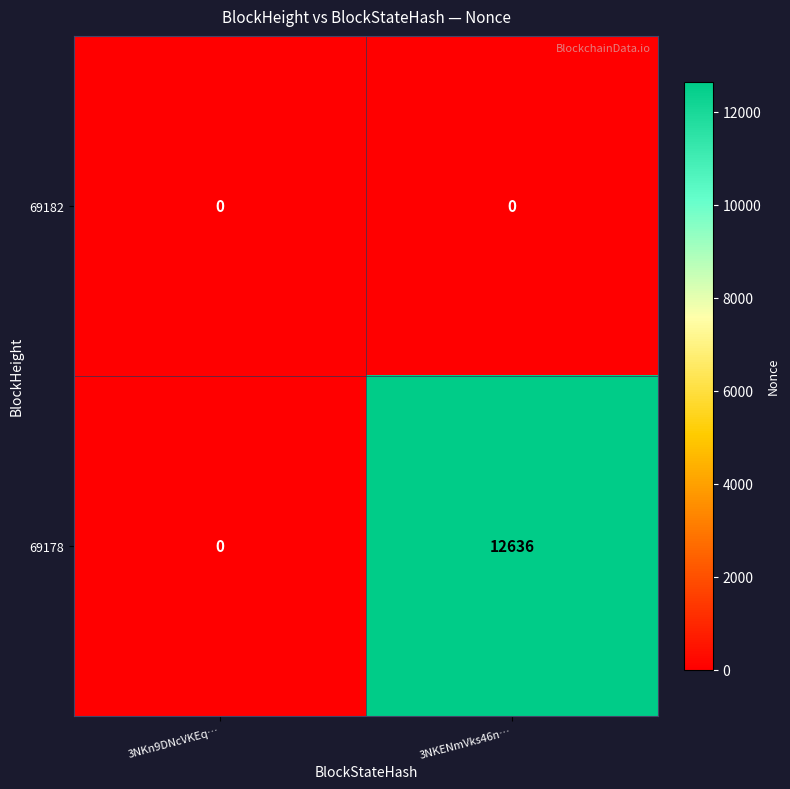

What is the difference between the 69178 values at 3NKENmVks46n… and 3NKn9DNcVKEq…?

12636